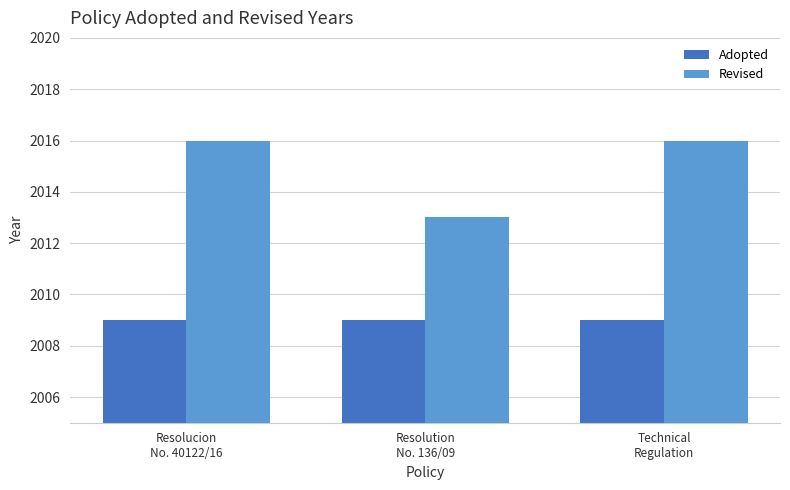

Which series has the widest spread of values?

Revised